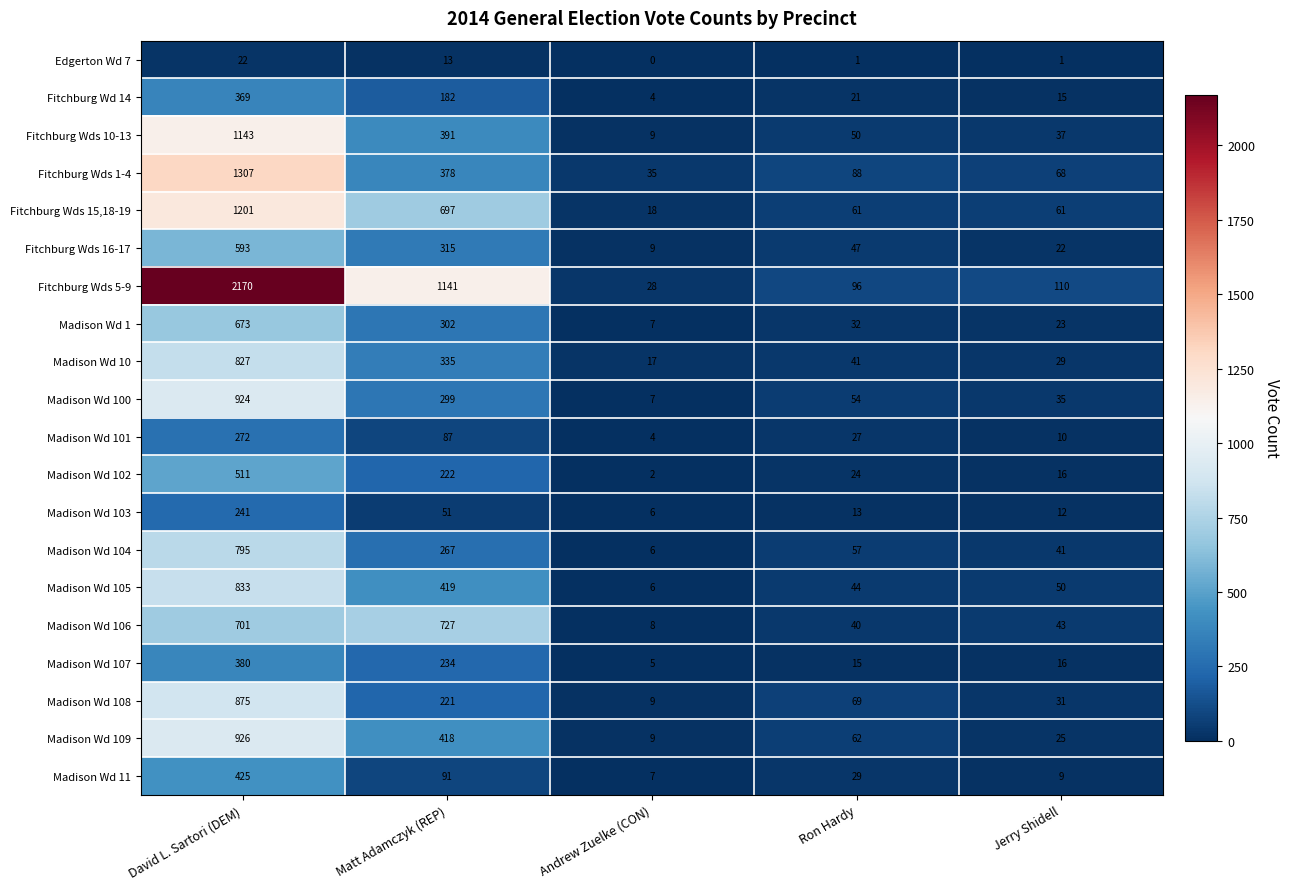

List the series in order of their peak value, highest first.

Fitchburg Wds 5-9, Fitchburg Wds 1-4, Fitchburg Wds 15,18-19, Fitchburg Wds 10-13, Madison Wd 109, Madison Wd 100, Madison Wd 108, Madison Wd 105, Madison Wd 10, Madison Wd 104, Madison Wd 106, Madison Wd 1, Fitchburg Wds 16-17, Madison Wd 102, Madison Wd 11, Madison Wd 107, Fitchburg Wd 14, Madison Wd 101, Madison Wd 103, Edgerton Wd 7